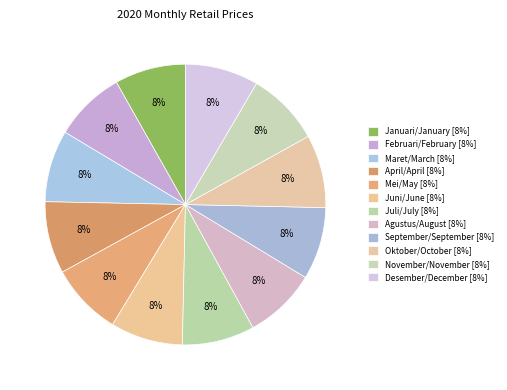

How many slices are in this pie chart?

12